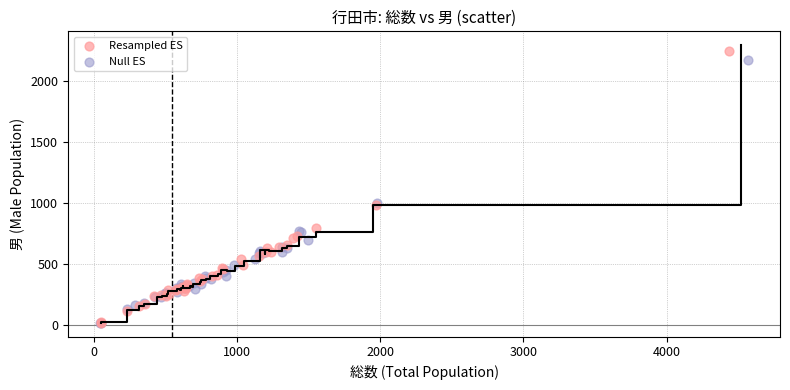

Which series has the largest Y range (max minus min)?

Resampled ES